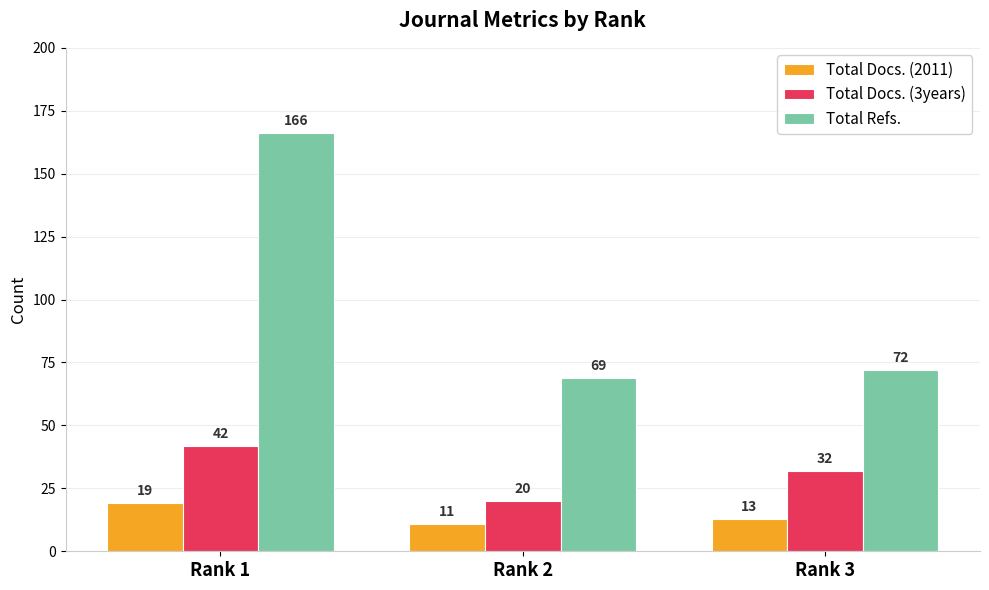

True or false: Total Docs. (2011) has a value of 3 at Rank 3.

False